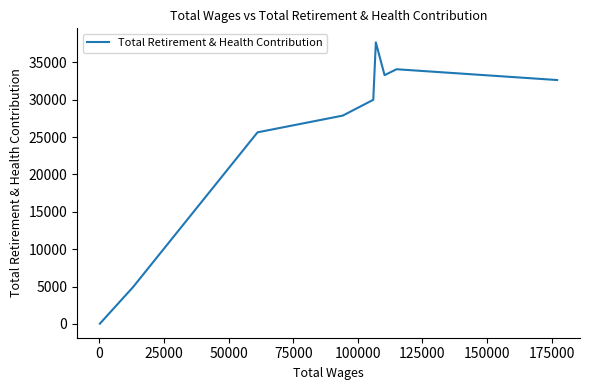

What is the difference between the maximum and minimum values?

37642